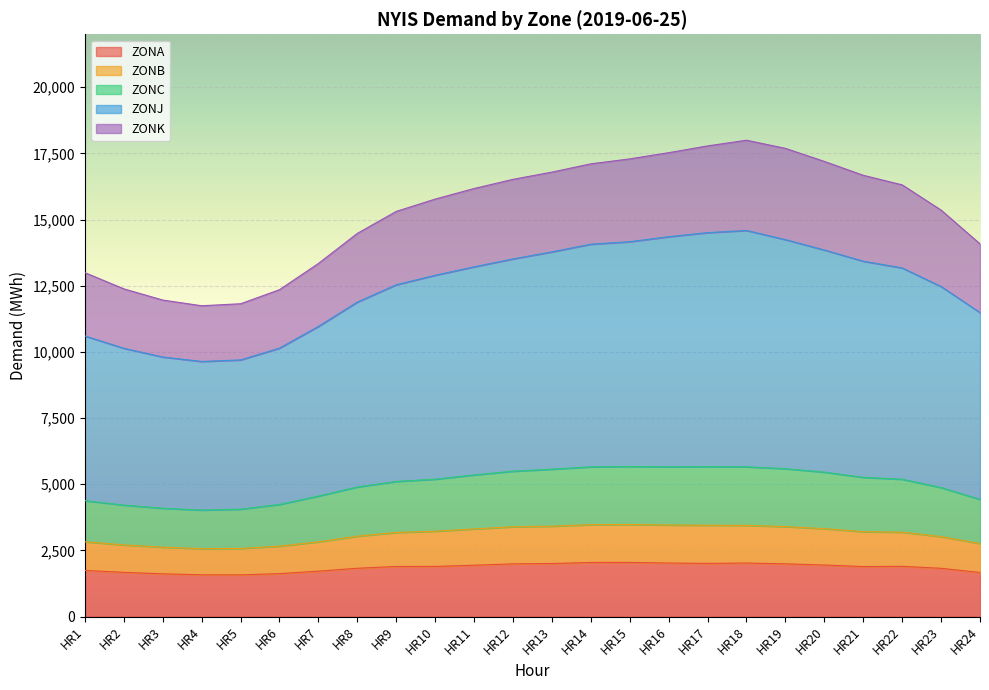

The value of ZONA at HR18 is 785. True or false?

False